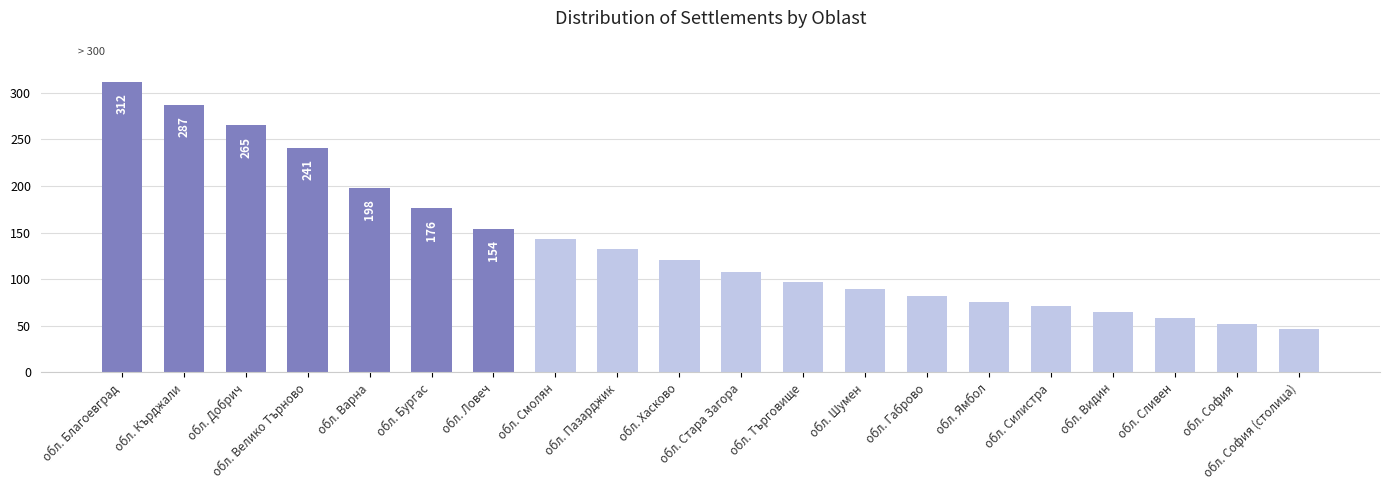

What position from the left is обл. Благоевград?

1